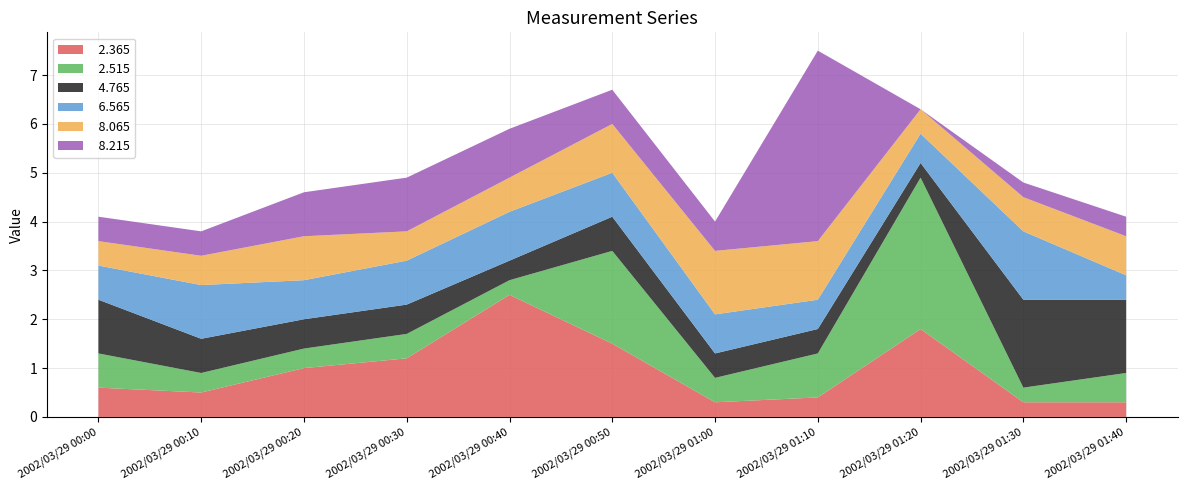

Reading left to right, what are all the values shown in this chart?

  2.365: 0.6	0.5	1.0	1.2	2.5	1.5	0.3	0.4	1.8	0.3	0.3
  2.515: 0.7	0.4	0.4	0.5	0.3	1.9	0.5	0.9	3.1	0.3	0.6
  4.765: 1.1	0.7	0.6	0.6	0.4	0.7	0.5	0.5	0.3	1.8	1.5
  6.565: 0.7	1.1	0.8	0.9	1.0	0.9	0.8	0.6	0.6	1.4	0.5
  8.065: 0.5	0.6	0.9	0.6	0.7	1.0	1.3	1.2	0.5	0.7	0.8
  8.215: 0.5	0.5	0.9	1.1	1.0	0.7	0.6	3.9	0.0	0.3	0.4